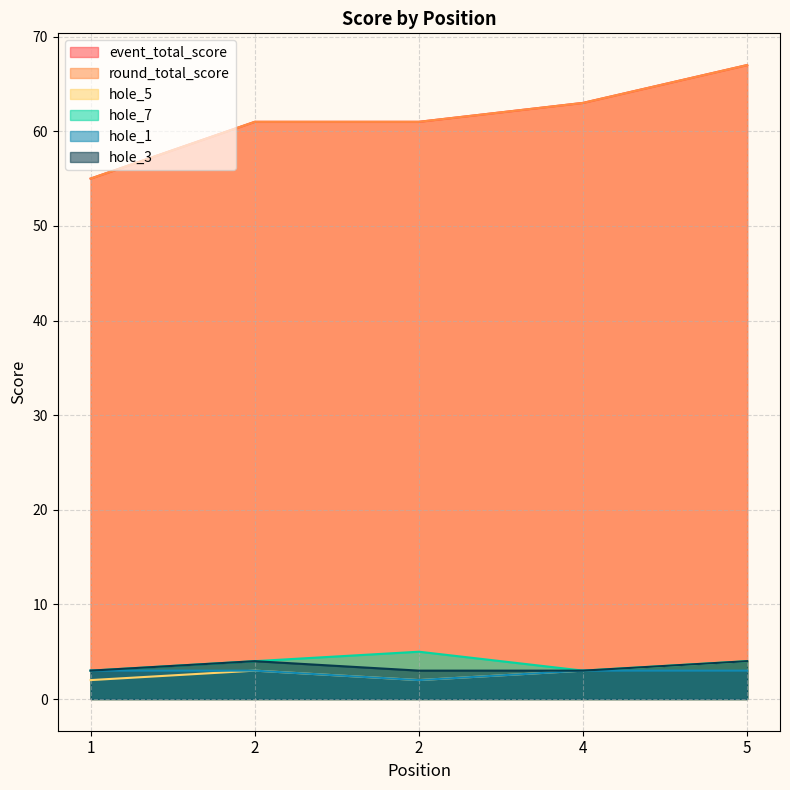

Is it true that hole_3 equals 1 at 2?

False